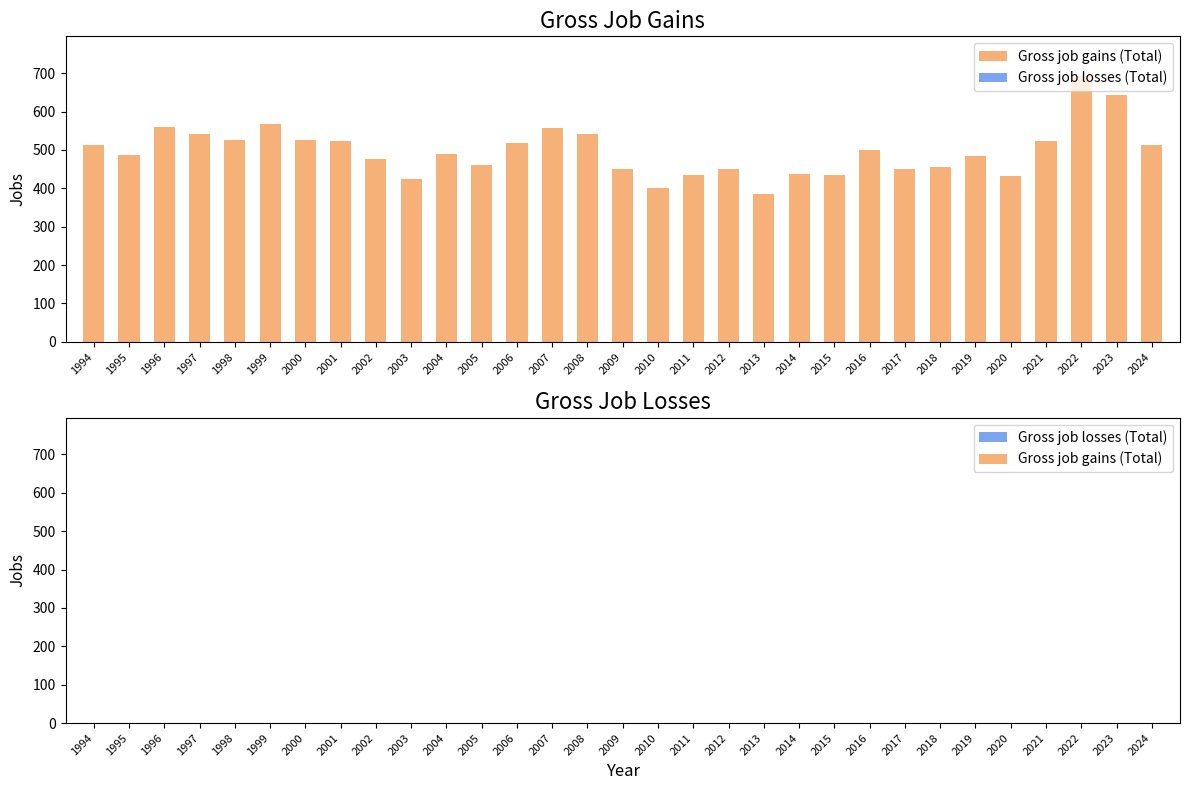

The chart shows a value of 485 at 2019. True or false?

True